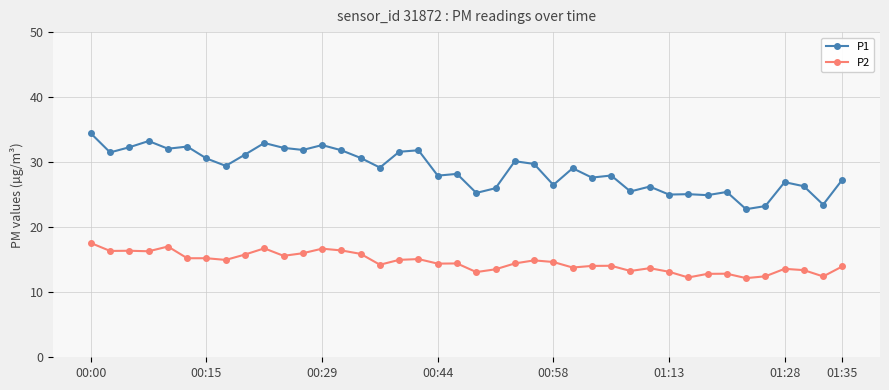

What is the minimum value shown in the chart?

12.2